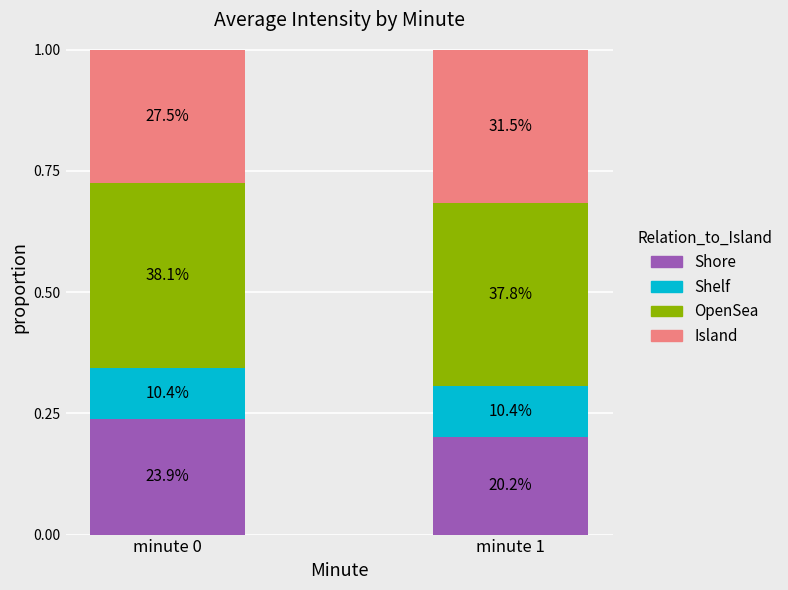

What is the value of the Shore bar at the 1st from the left?

0.2